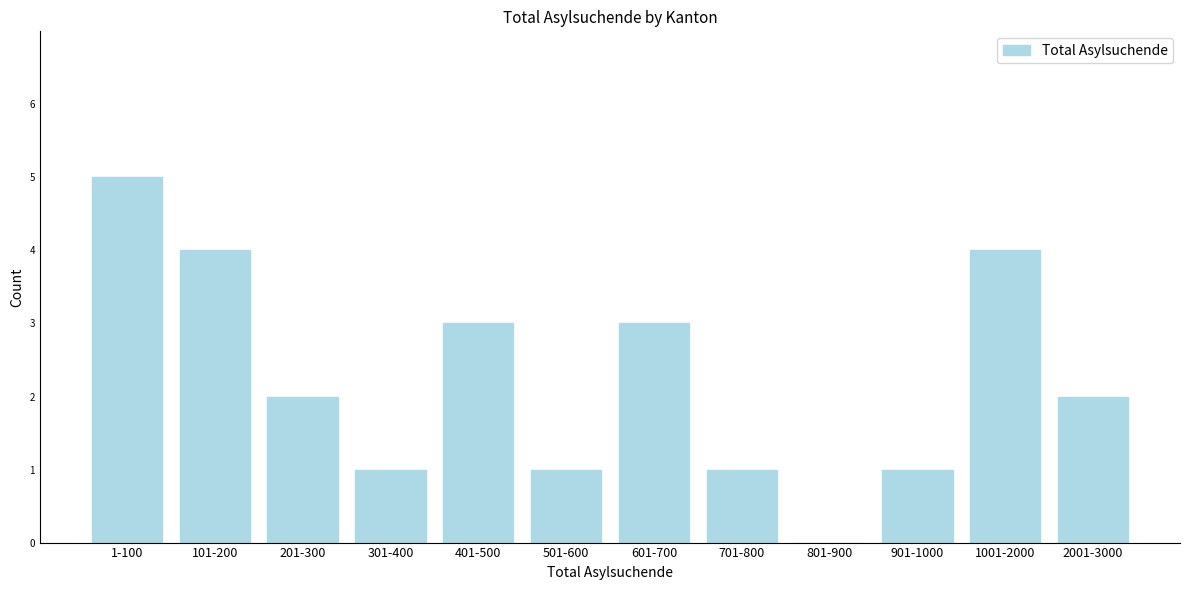

Reading left to right, what are all the values shown in this chart?

1-100=5	101-200=4	201-300=2	301-400=1	401-500=3	501-600=1	601-700=3	701-800=1	801-900=0	901-1000=1	1001-2000=4	2001-3000=2